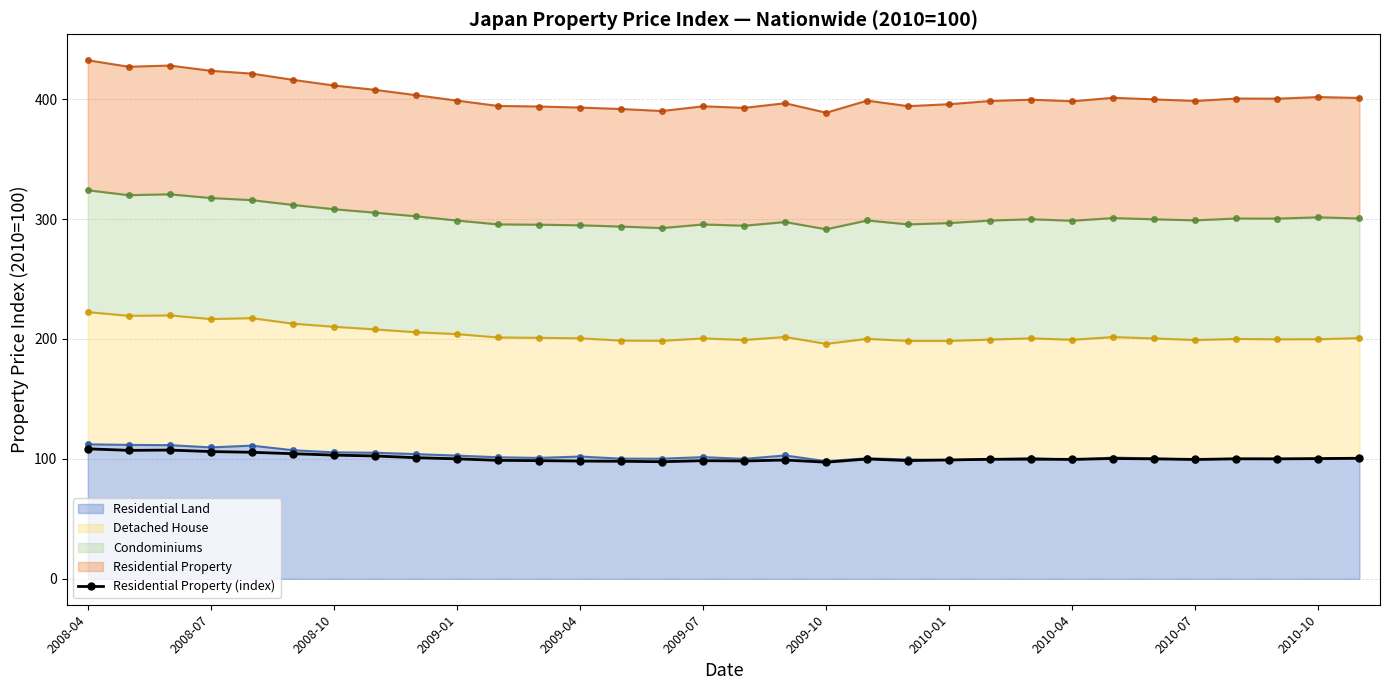

What is the value of the 3rd point from the left?

107.4